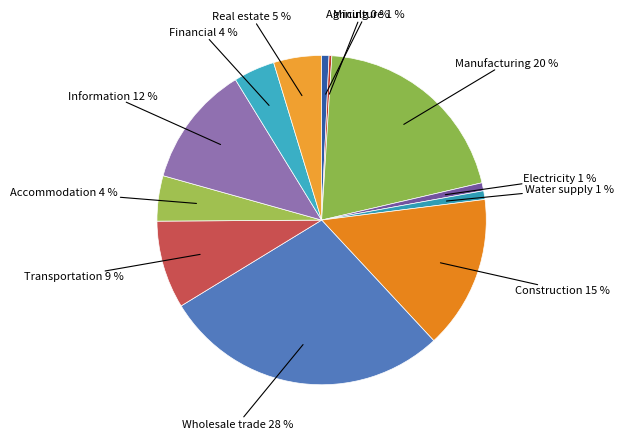

Which has a higher value, Construction or Information?

Construction